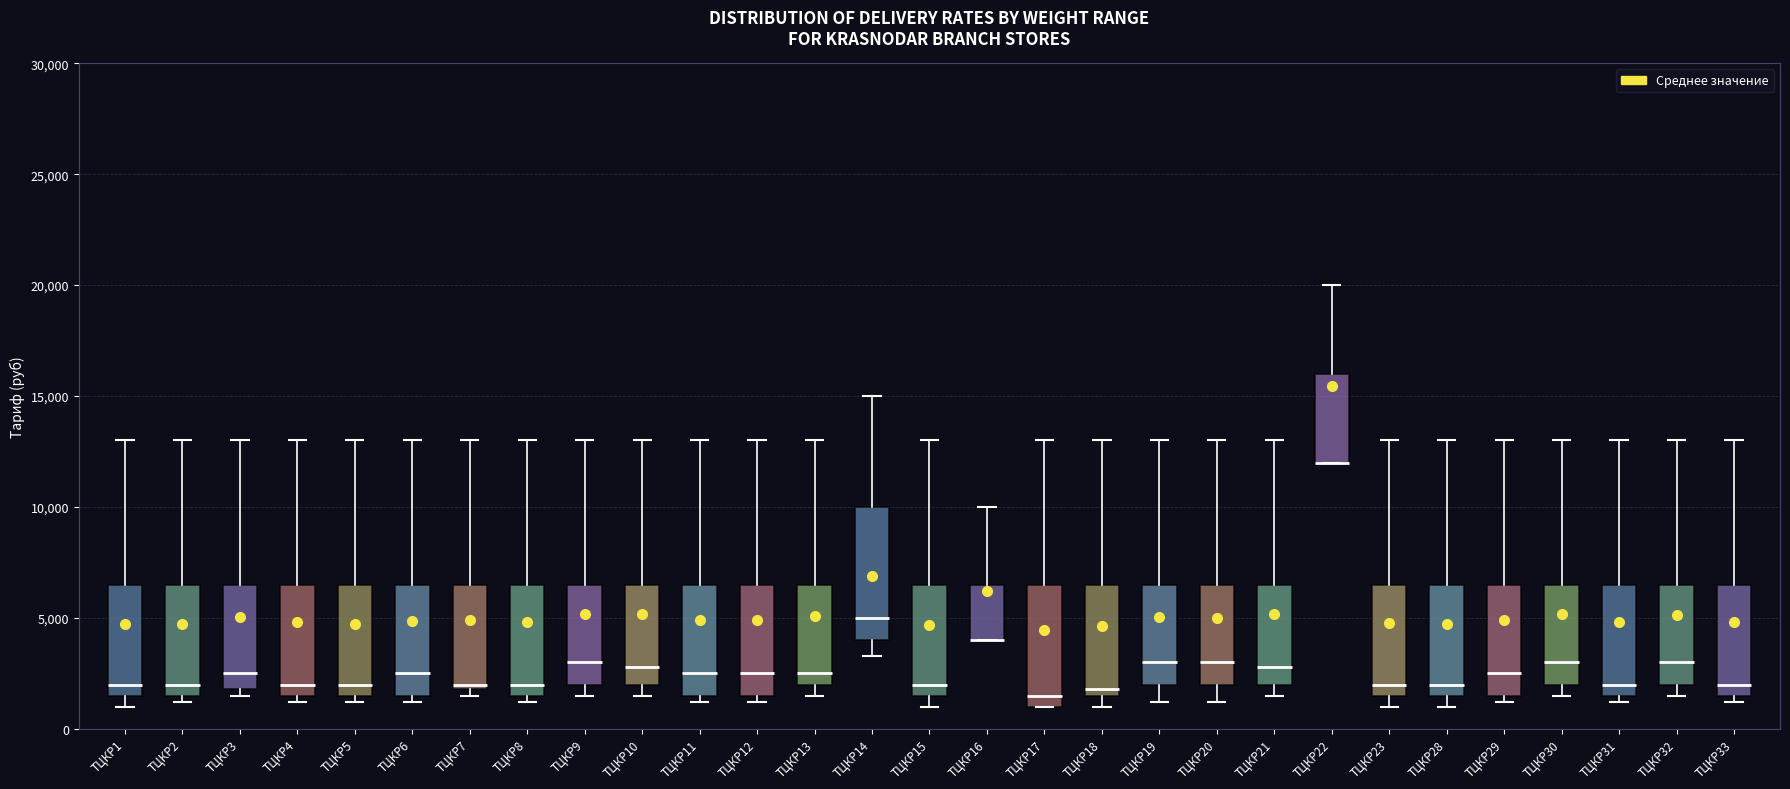

Where does the upper whisker of the box for ТЦКР19 end on the y-axis? The values are not printed on the chart, so give them approximately, as read against the axis.

13000